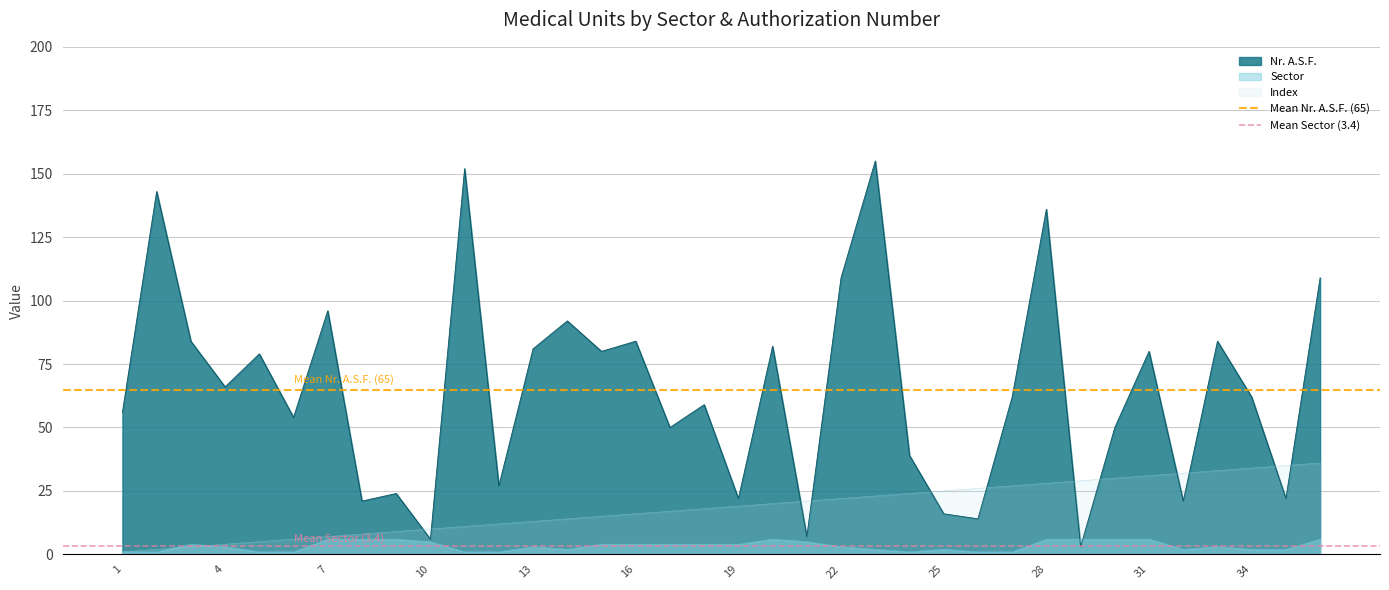

The value of Nr. A.S.F. at 1 is 32. True or false?

False